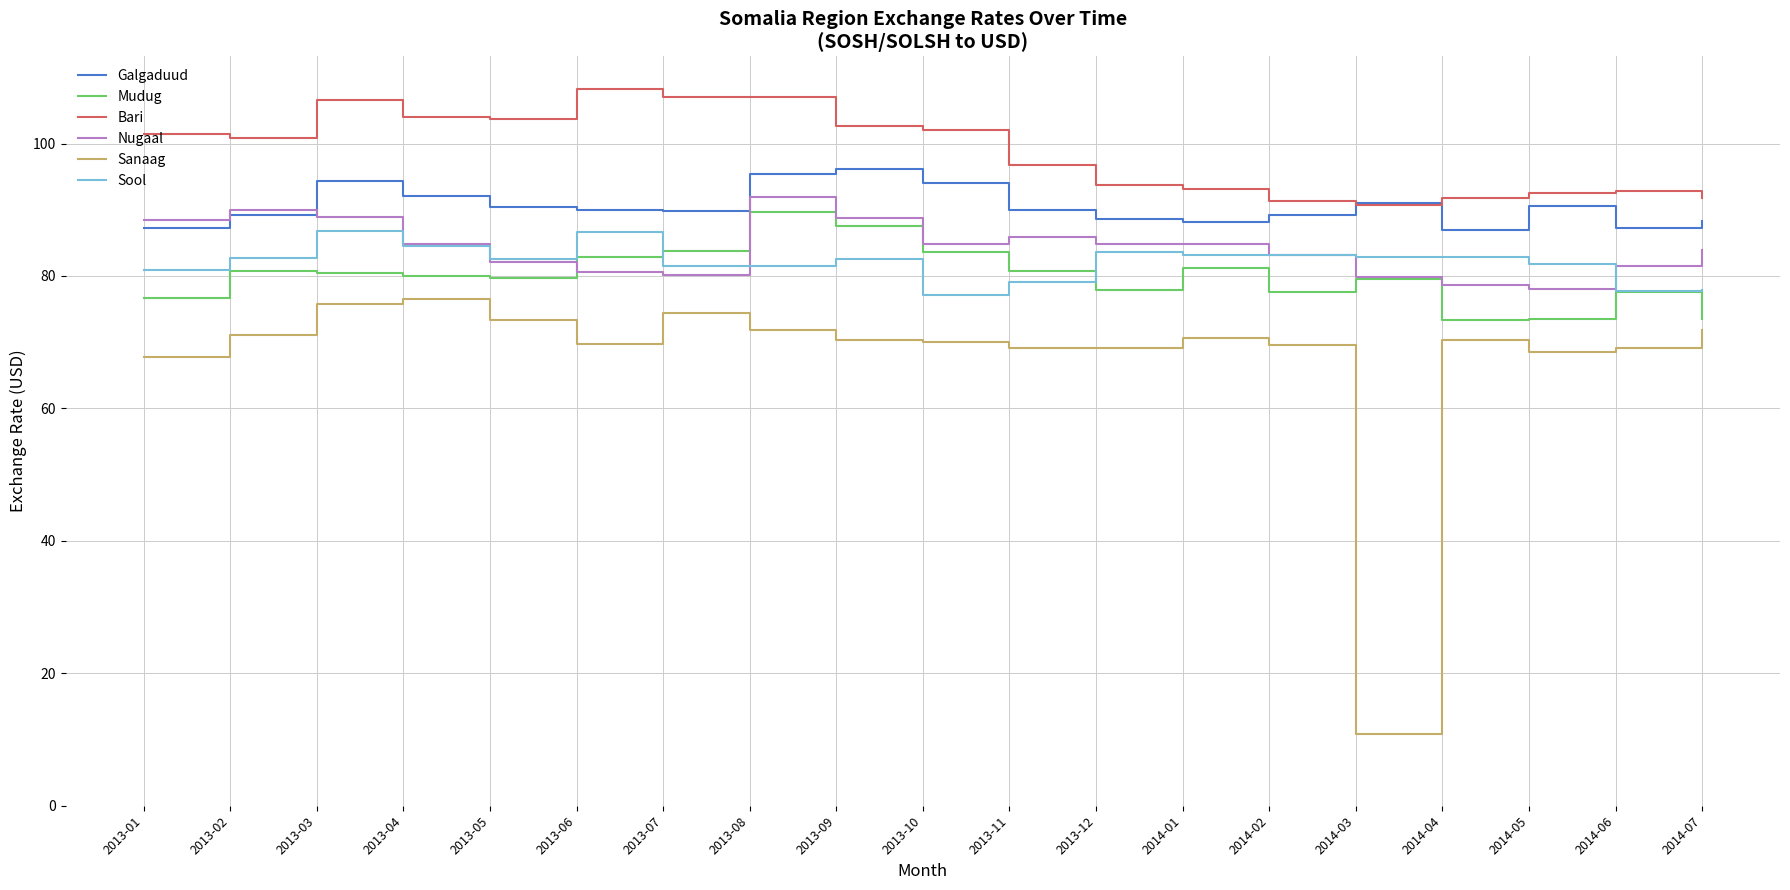

True or false: Bari and Sool intersect in this chart.

False